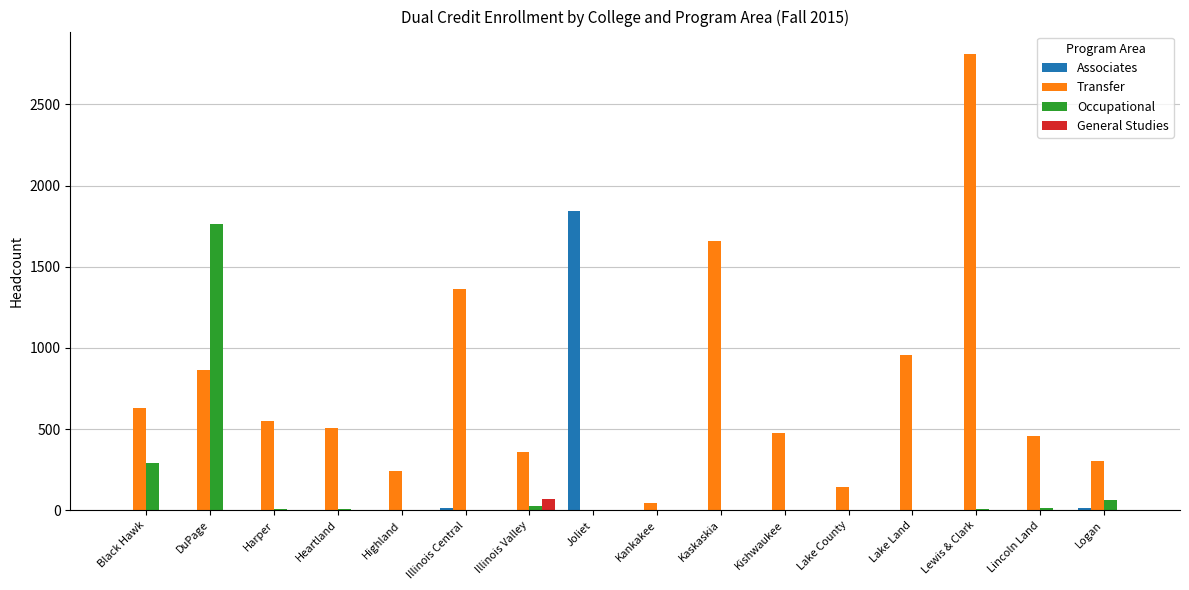

Are the bars horizontal?

No